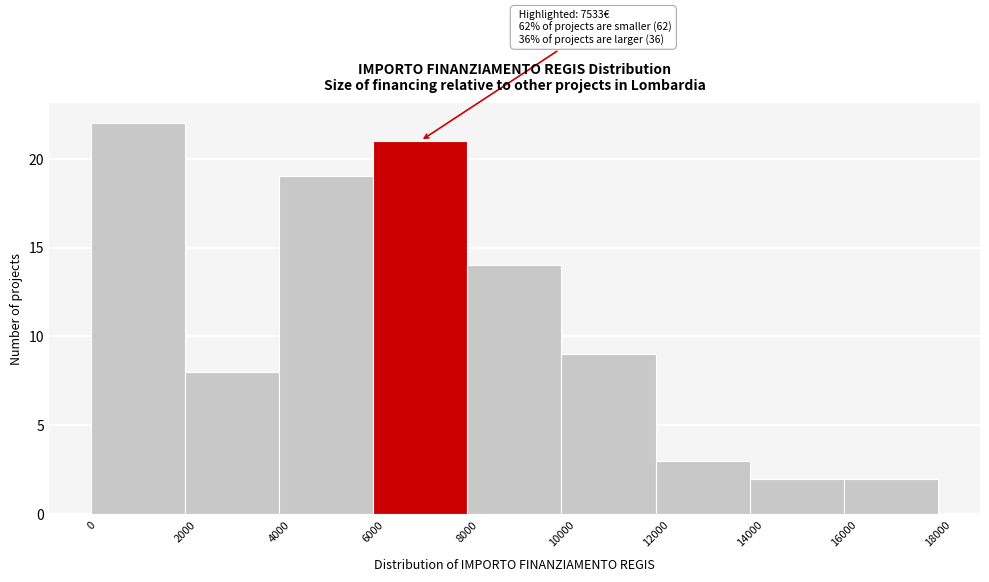

Which range on the x-axis has the tallest bar?

0 to 2000